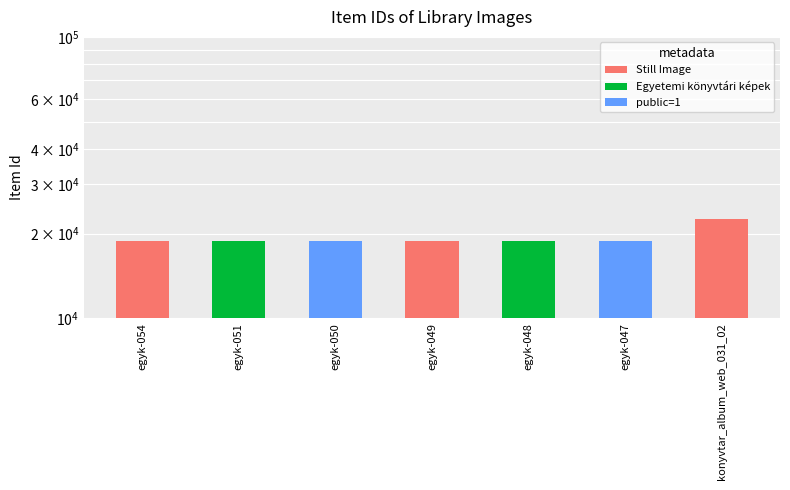

Is it true that the value at egyk-048 is 11888?

False